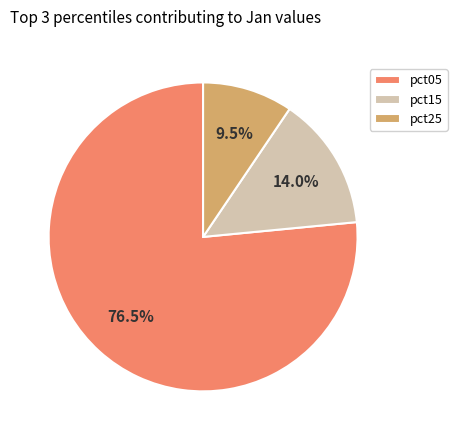

How many segments does this pie chart have?

3